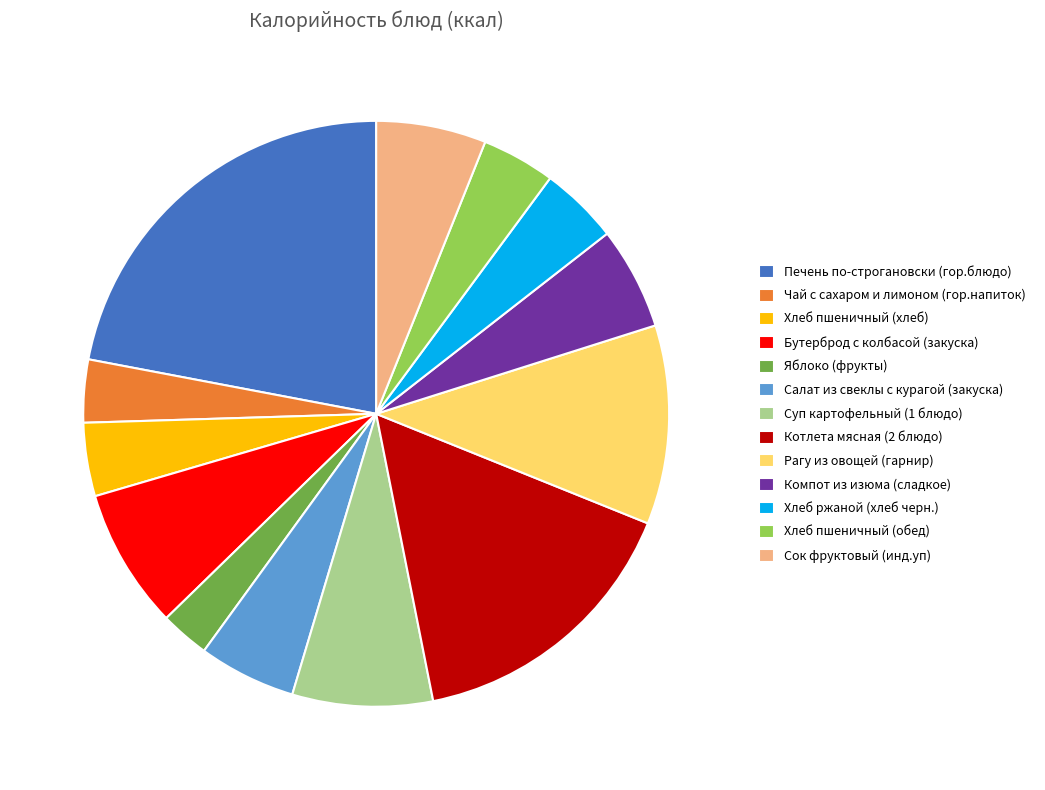

Which slice is the largest?

Печень по-строгановски (гор.блюдо)